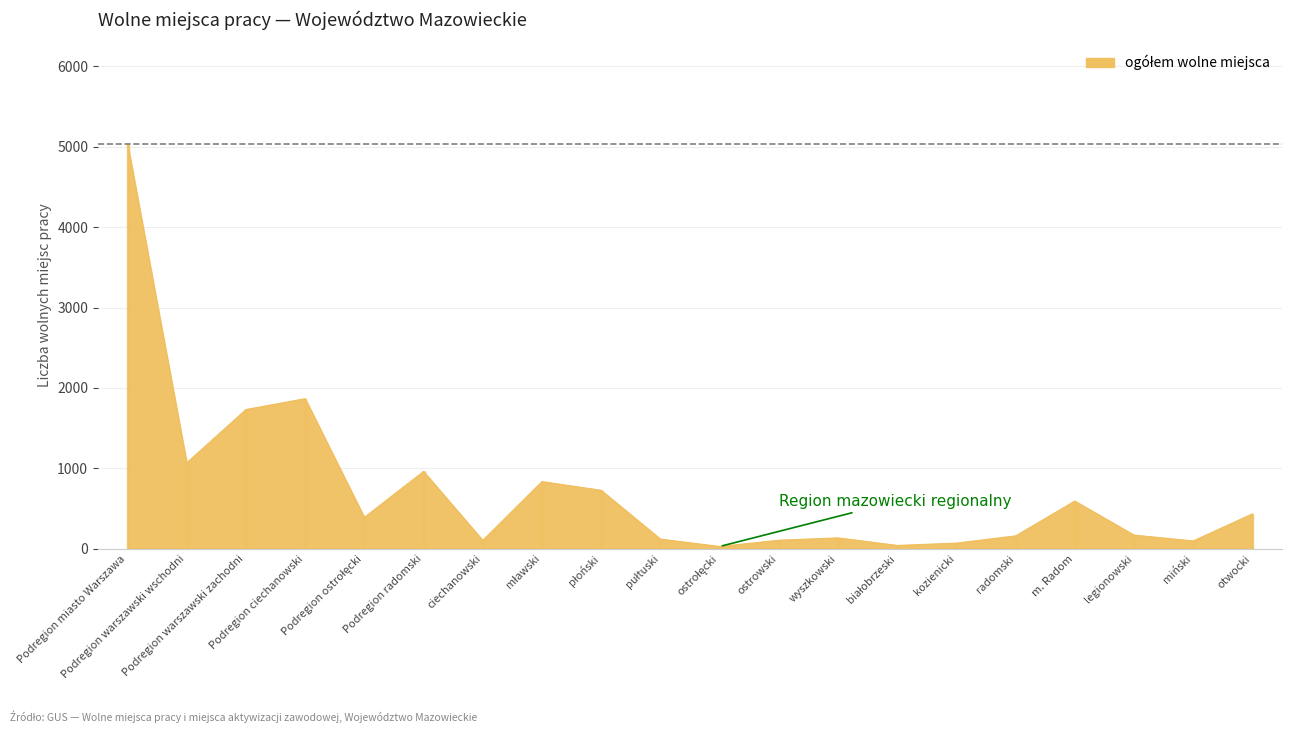

The value at wyszkowski is 135. True or false?

True